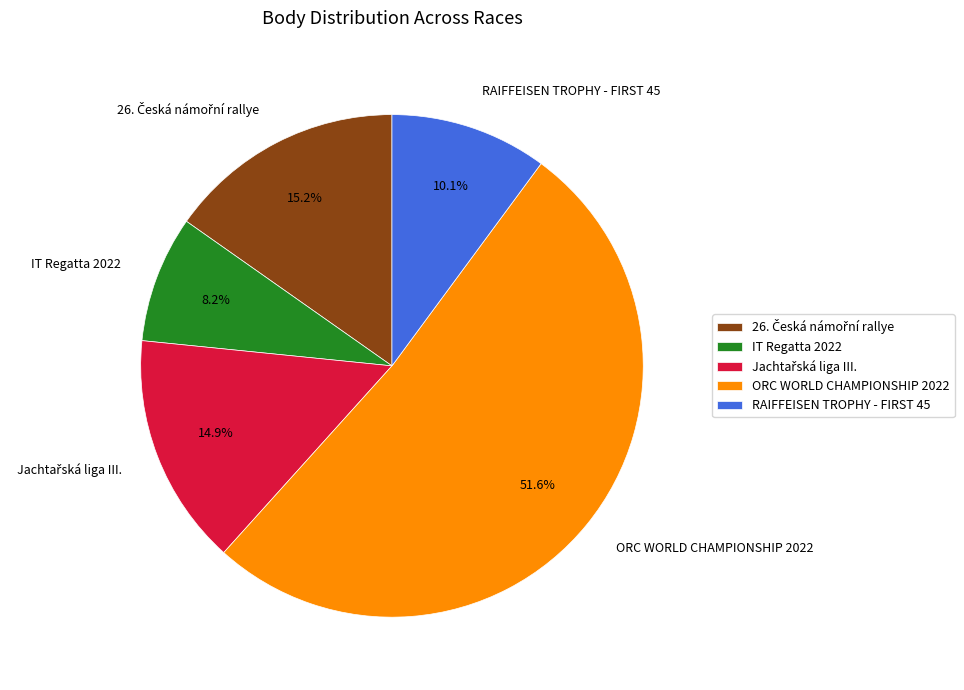

Does ORC WORLD CHAMPIONSHIP 2022 represent more than half of the total?

Yes